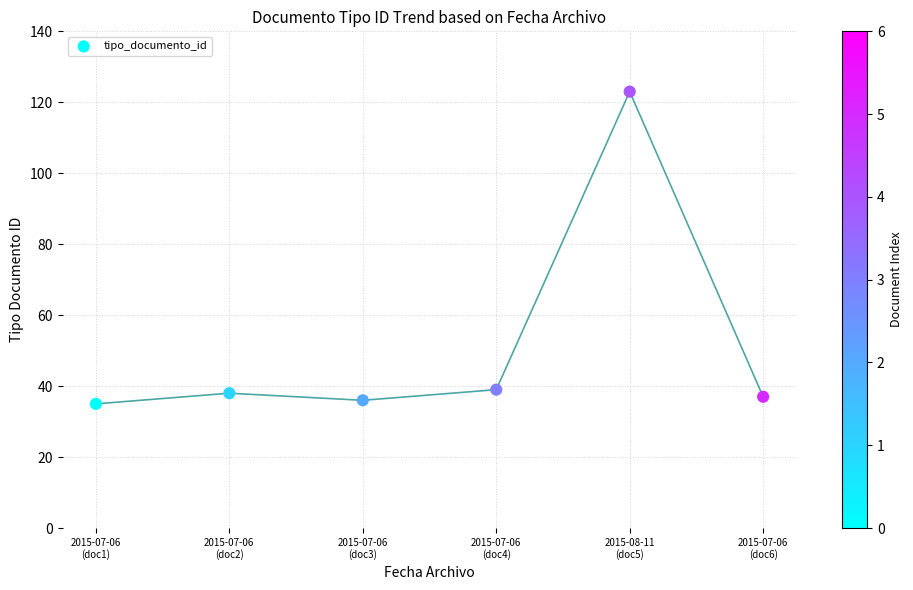

What is the range of Y values (max minus min)?

88